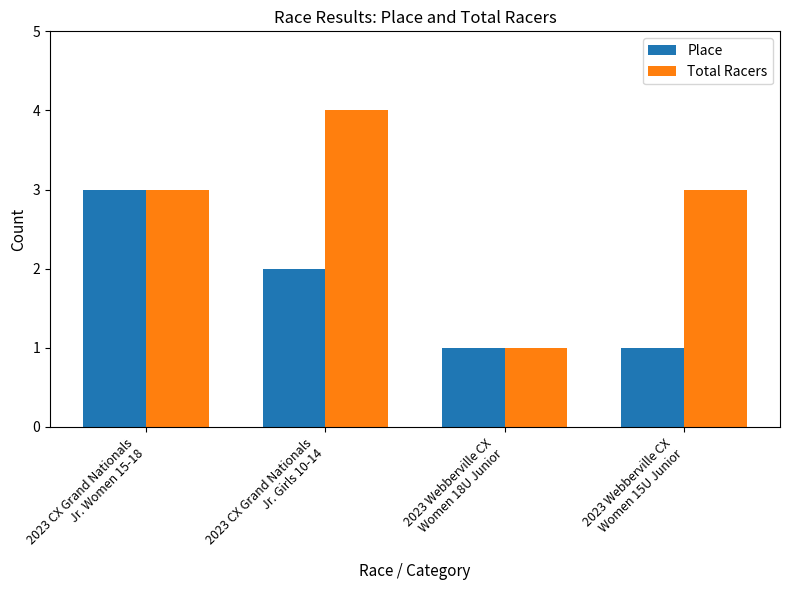

Between 2023 Webberville CX
Women 18U Junior and 2023 Webberville CX
Women 15U Junior, which series saw the biggest shift?

Total Racers